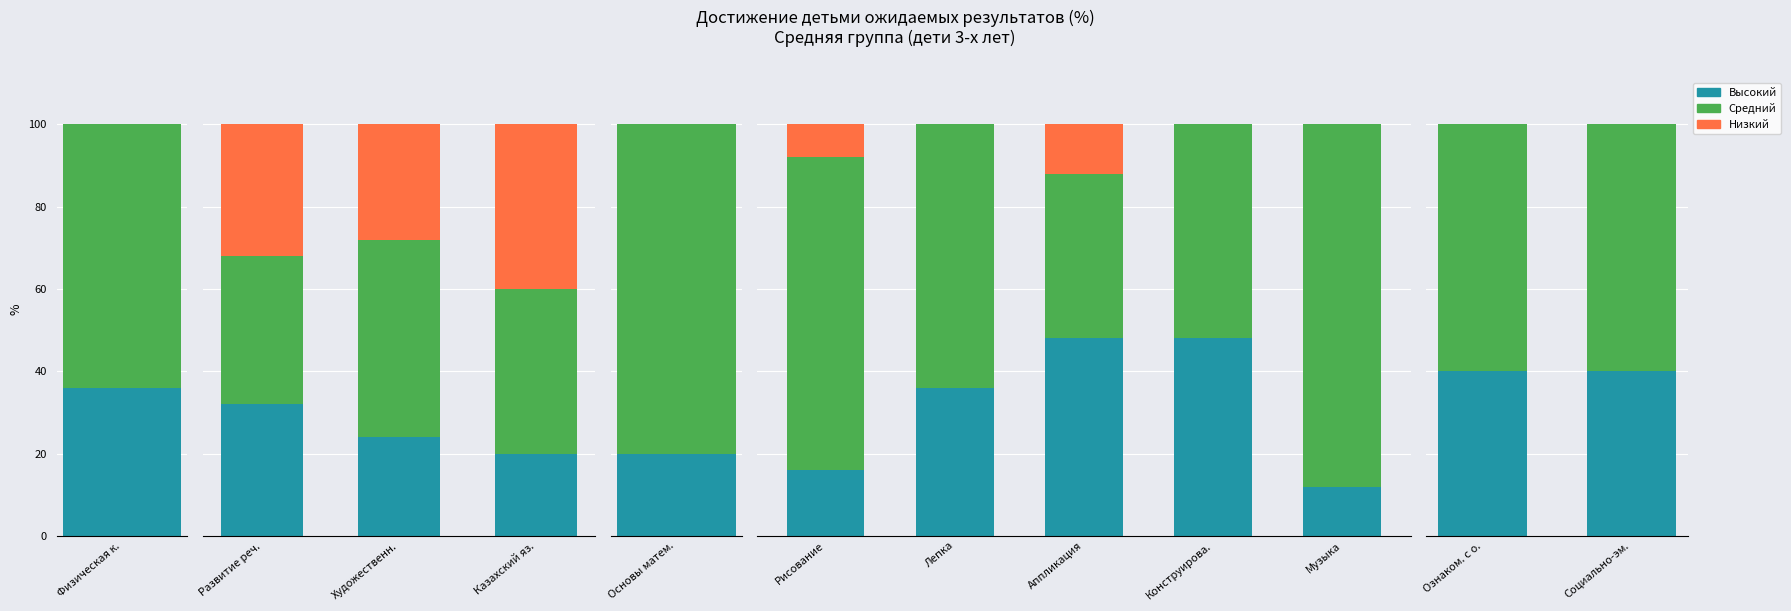

At which category is the sum across all series the highest?

Ознаком. с о.